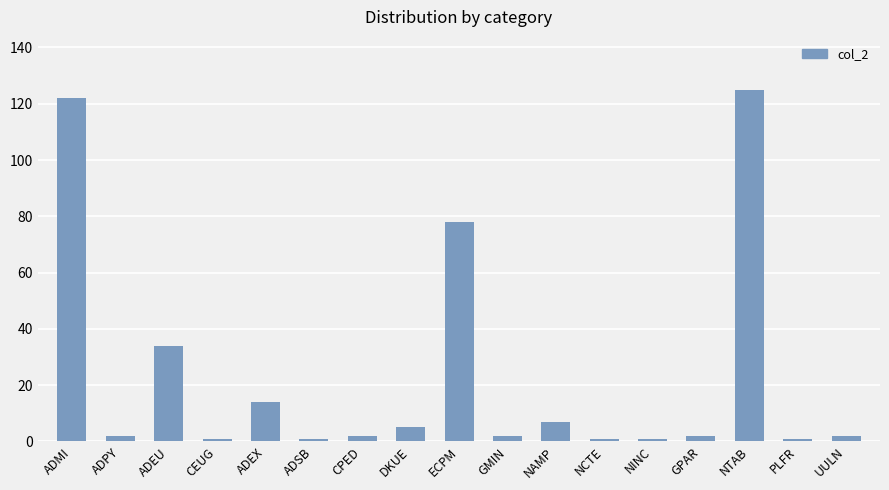

Reading left to right, list all the values displayed in this chart.

122	2	34	1	14	1	2	5	78	2	7	1	1	2	125	1	2